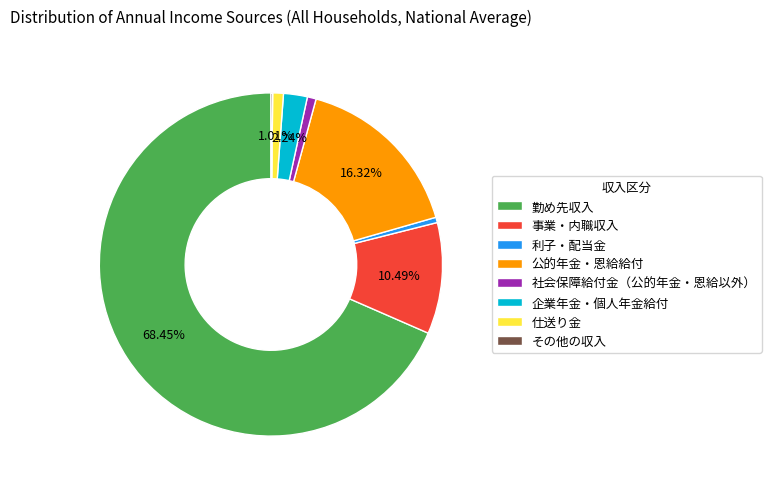

What percentage is the 仕送り金 slice, to the nearest percent?

1%